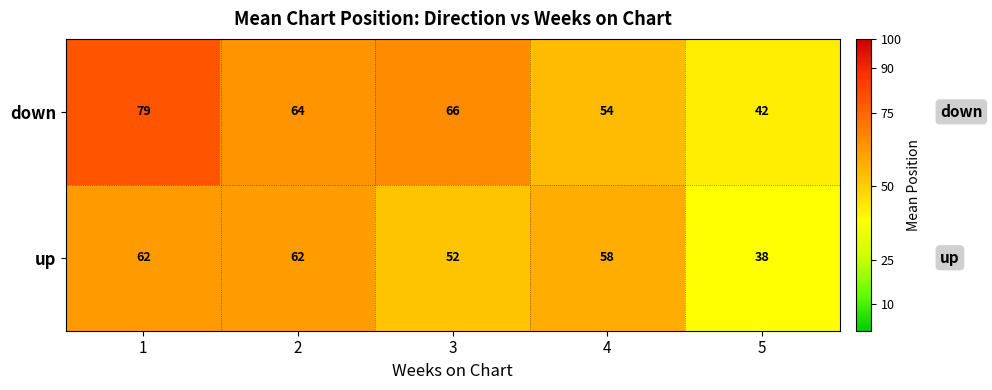

Between 3 and 5, which series saw the biggest shift?

down